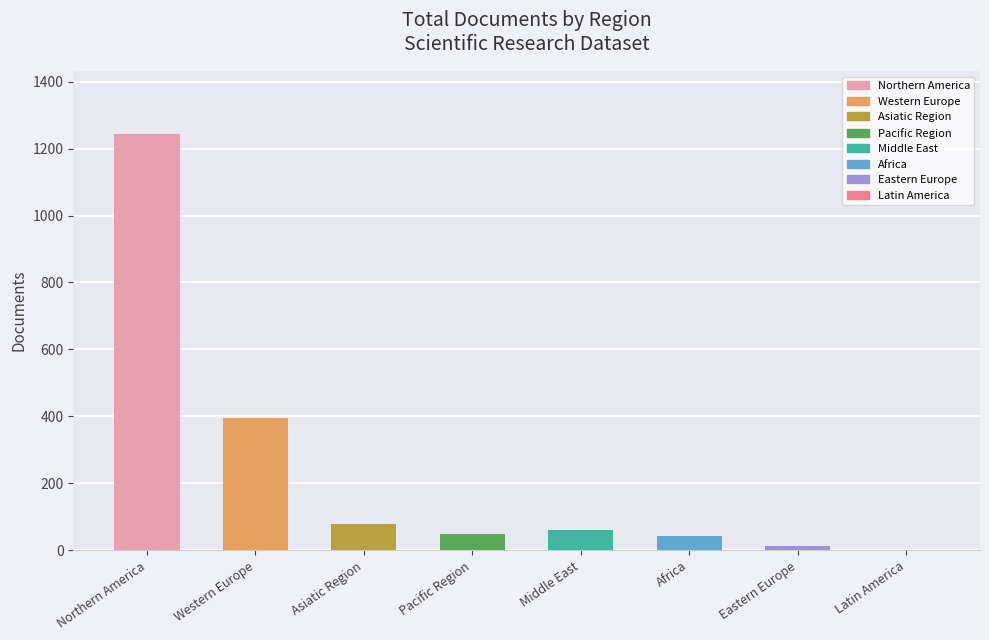

The value at Africa is 44. True or false?

True